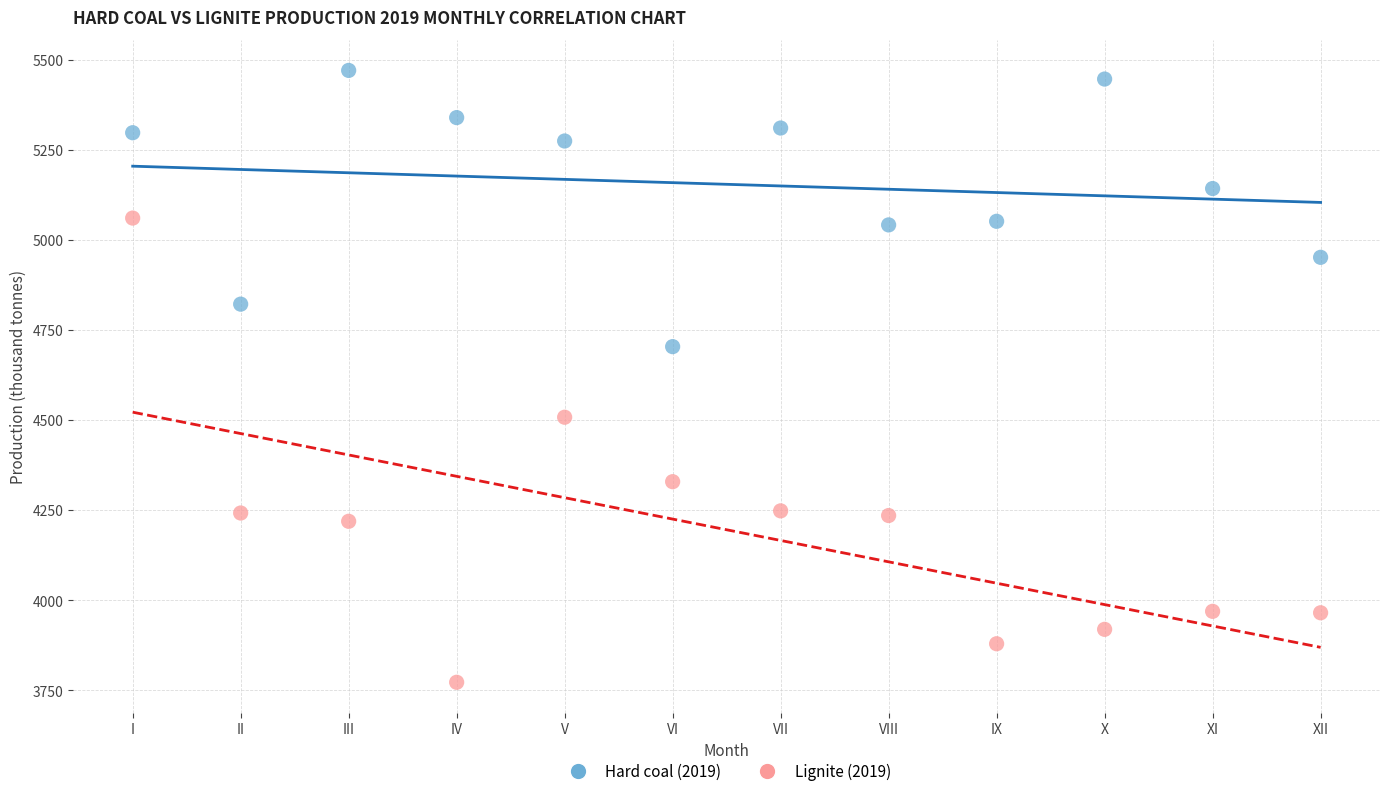

Which series has the widest spread of Y values?

Lignite (2019)